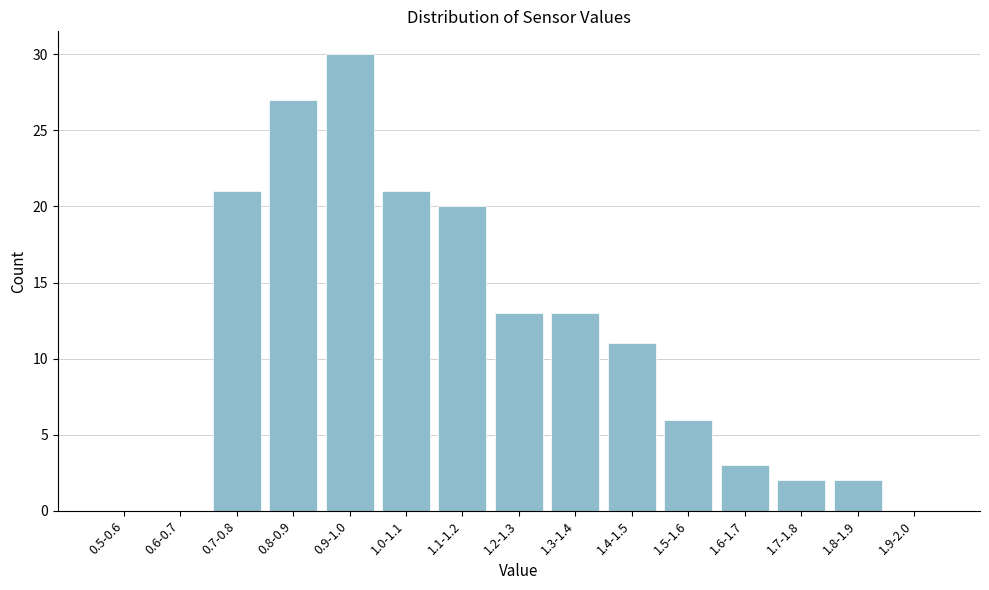

Reading right to left, list all the values displayed in this chart.

1.9-2.0=0	1.8-1.9=2	1.7-1.8=2	1.6-1.7=3	1.5-1.6=6	1.4-1.5=11	1.3-1.4=13	1.2-1.3=13	1.1-1.2=20	1.0-1.1=21	0.9-1.0=30	0.8-0.9=27	0.7-0.8=21	0.6-0.7=0	0.5-0.6=0